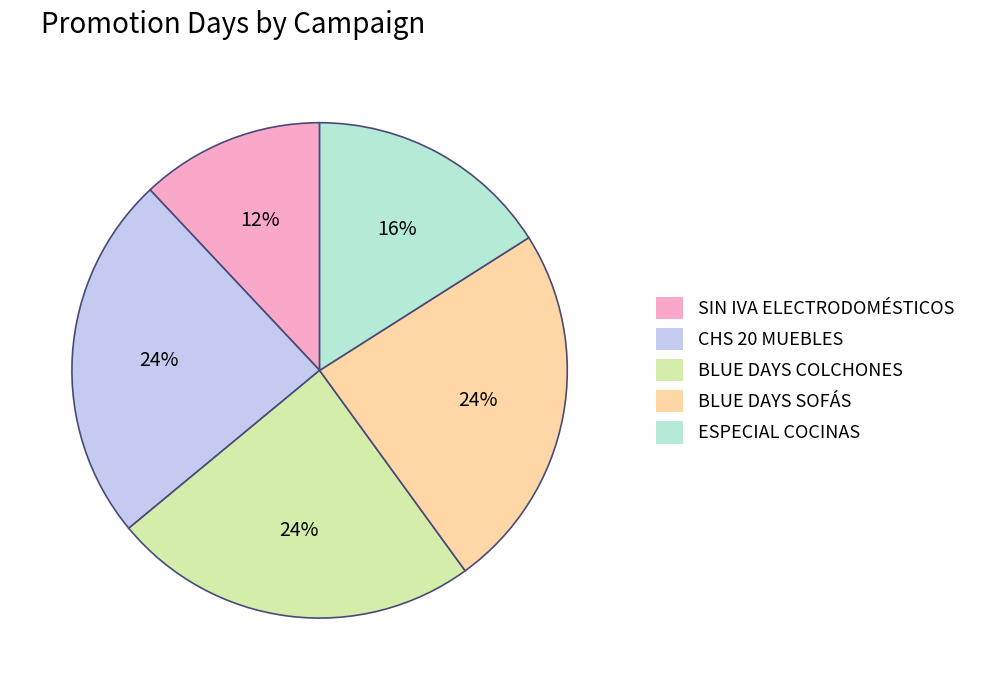

To the nearest percent, what portion does ESPECIAL COCINAS represent?

16%